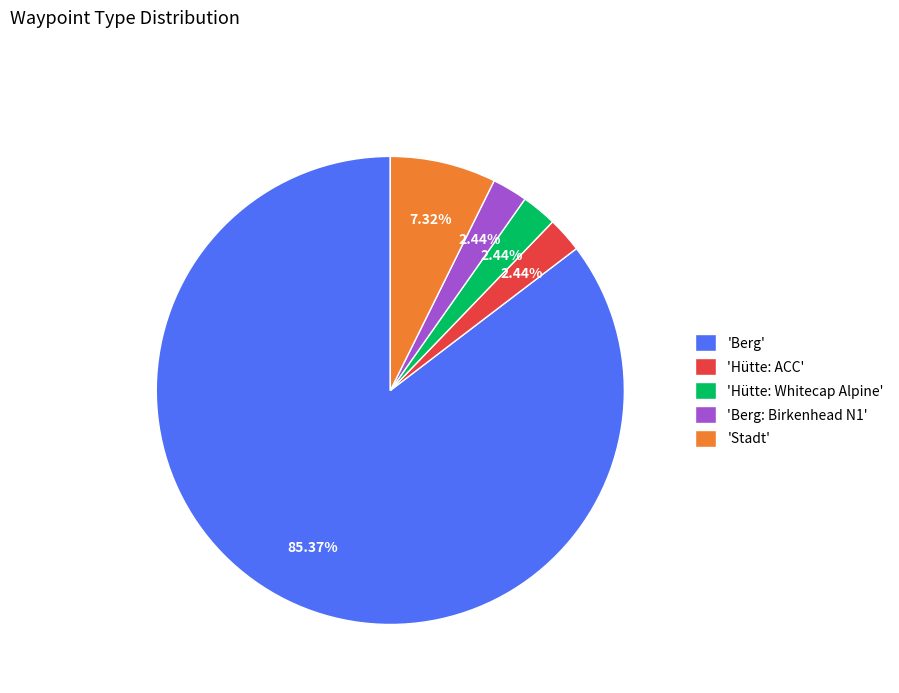

Do 'Berg: Birkenhead N1' and 'Hütte: ACC' together represent more than half of the pie?

No